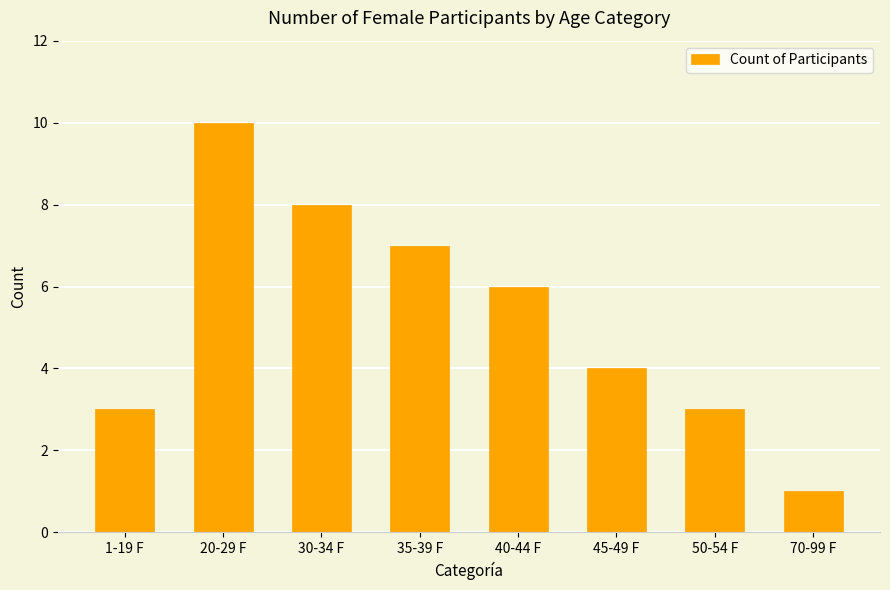

Approximately how many times larger is the value at 35-39 F compared to 20-29 F?

0.7